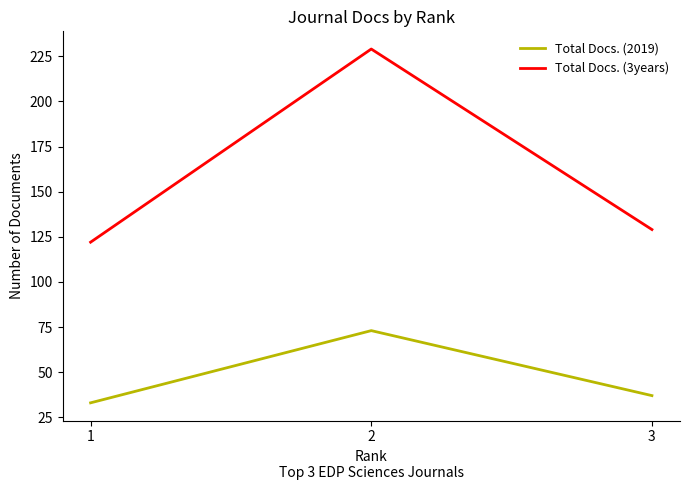

At which label is Total Docs. (3years) closest to 175?

3